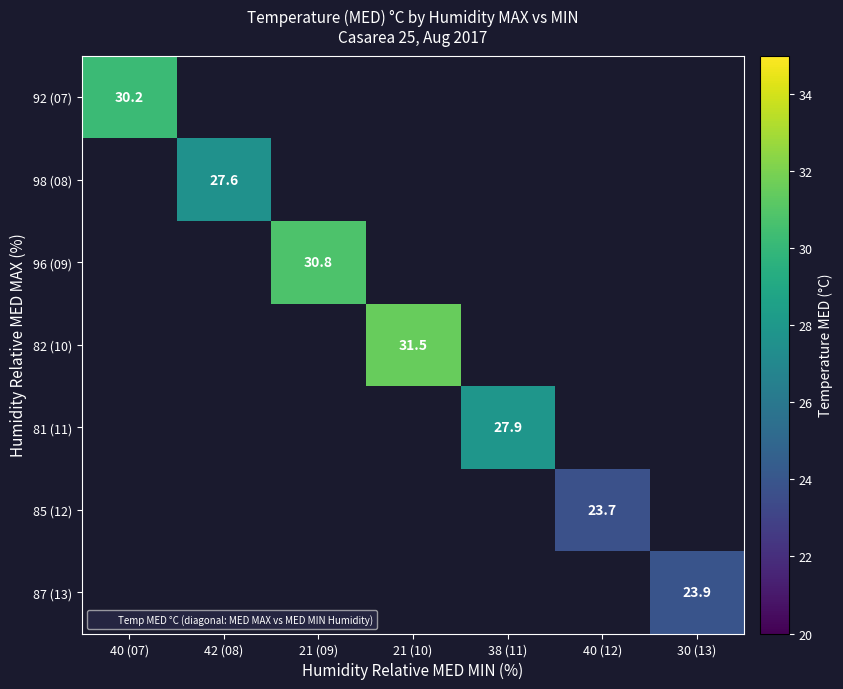

Between 40 (12) and 42 (08), which is larger?

42 (08)